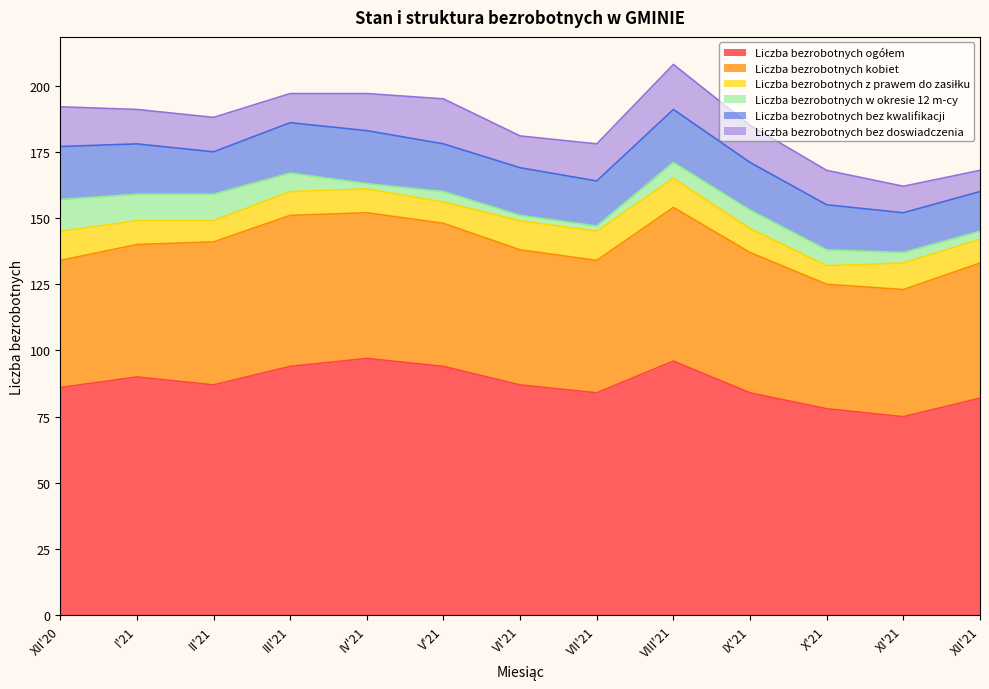

Which series has the largest range (max minus min)?

Liczba bezrobotnych ogółem